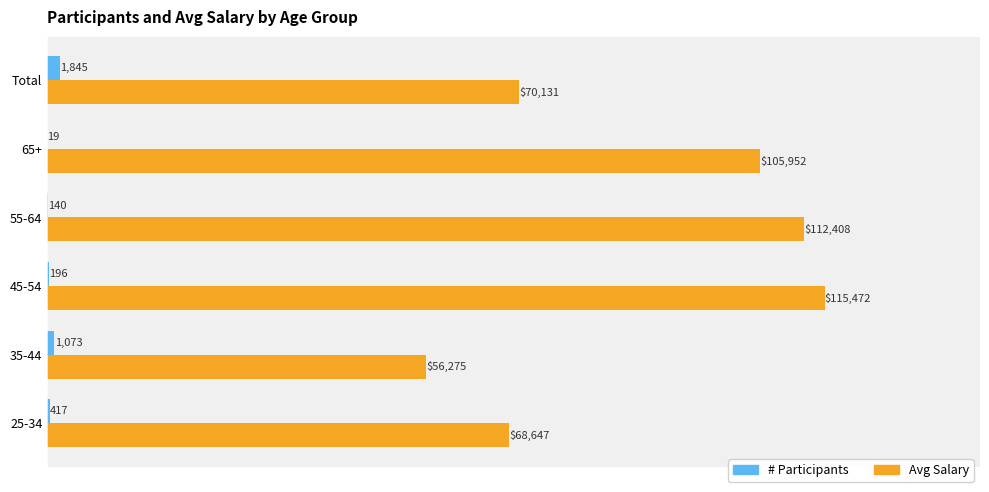

Which series has the widest spread of values?

Avg Salary